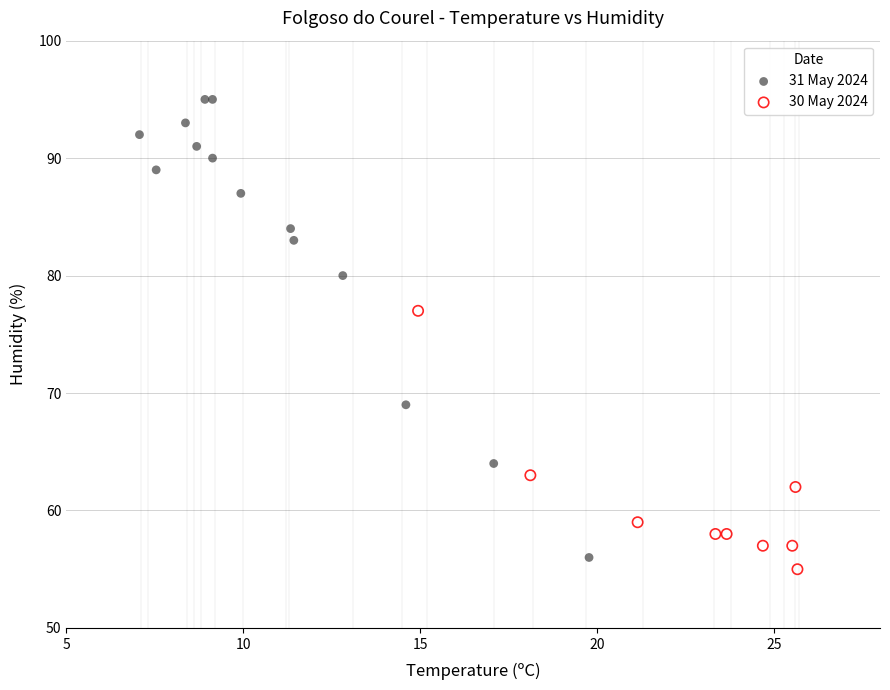

What are all the series names shown in the legend?

31 May 2024, 30 May 2024